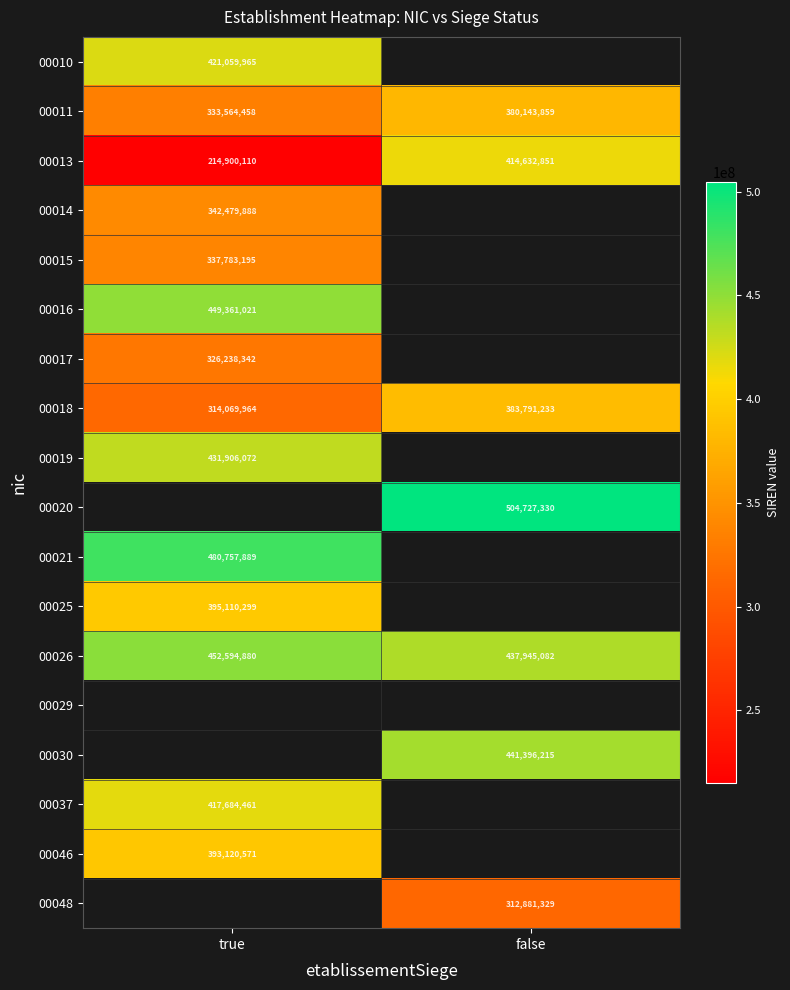

At how many categories does at least one series exceed 394363152?

2